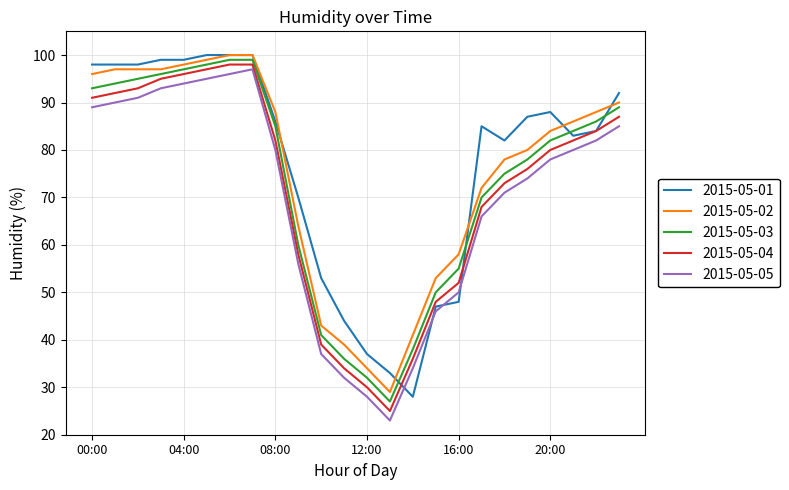

What is the lowest value of the 2015-05-05 series?

23